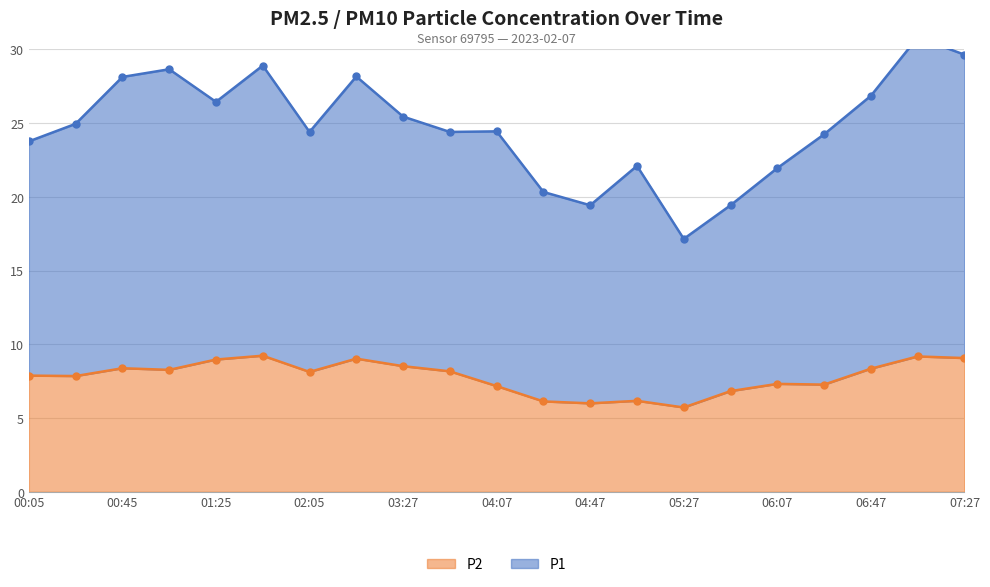

Is it true that P2 equals 15.2 at 07:27?

False